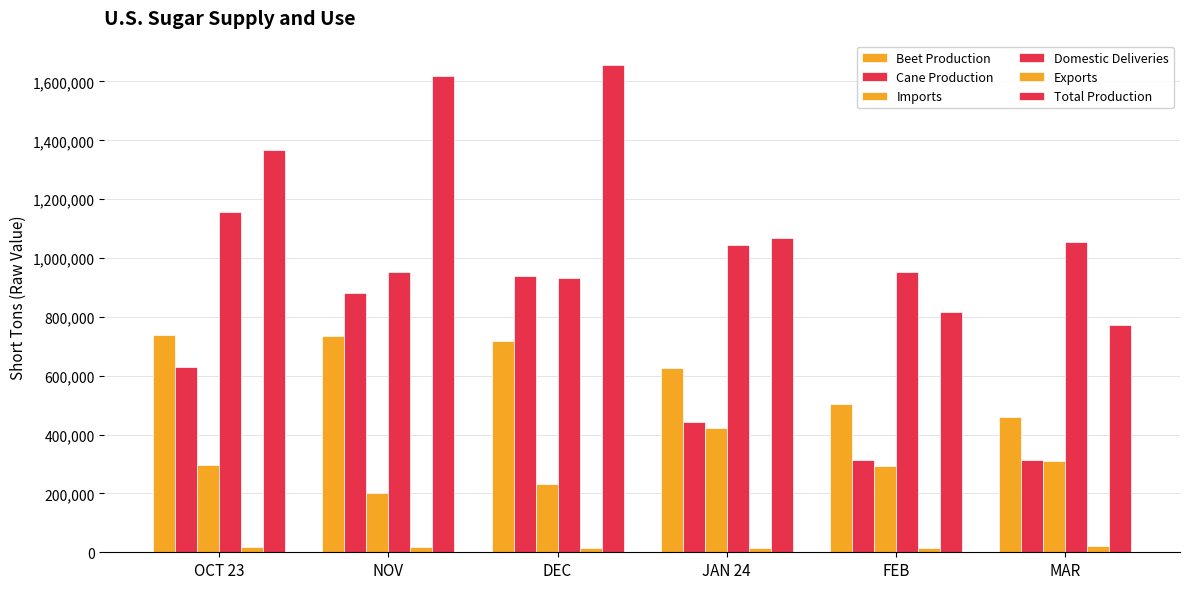

At which category does the chart reach its minimum across all series?

FEB